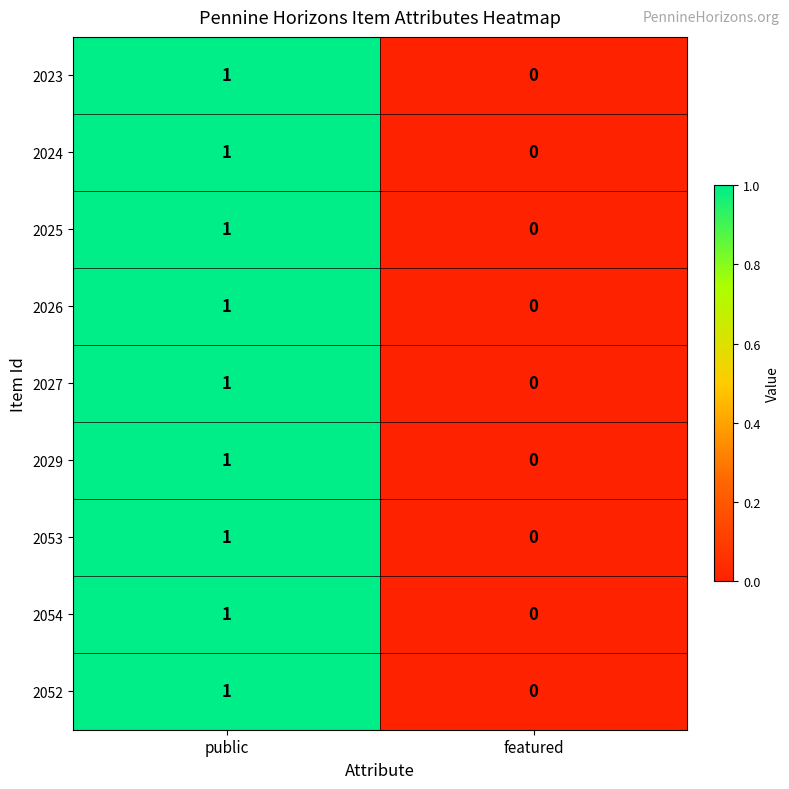

Which label corresponds to the smallest value in the chart?

featured